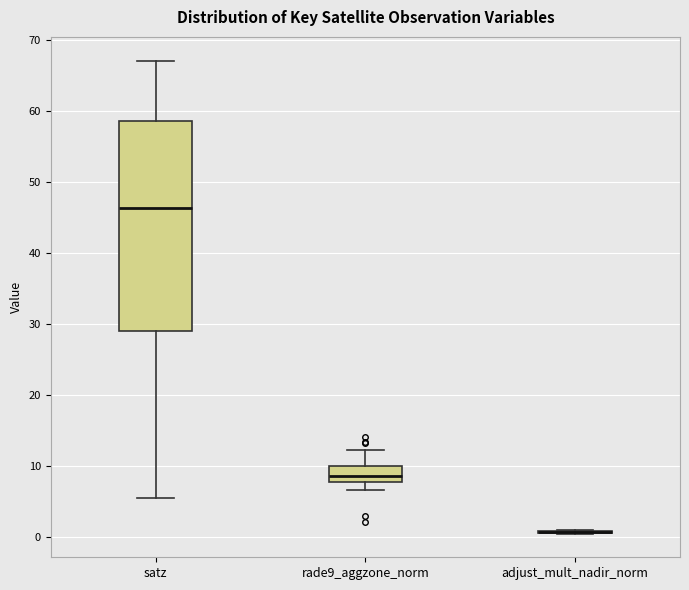

Comparing the boxes themselves (not the whiskers), which one is the tallest?

satz